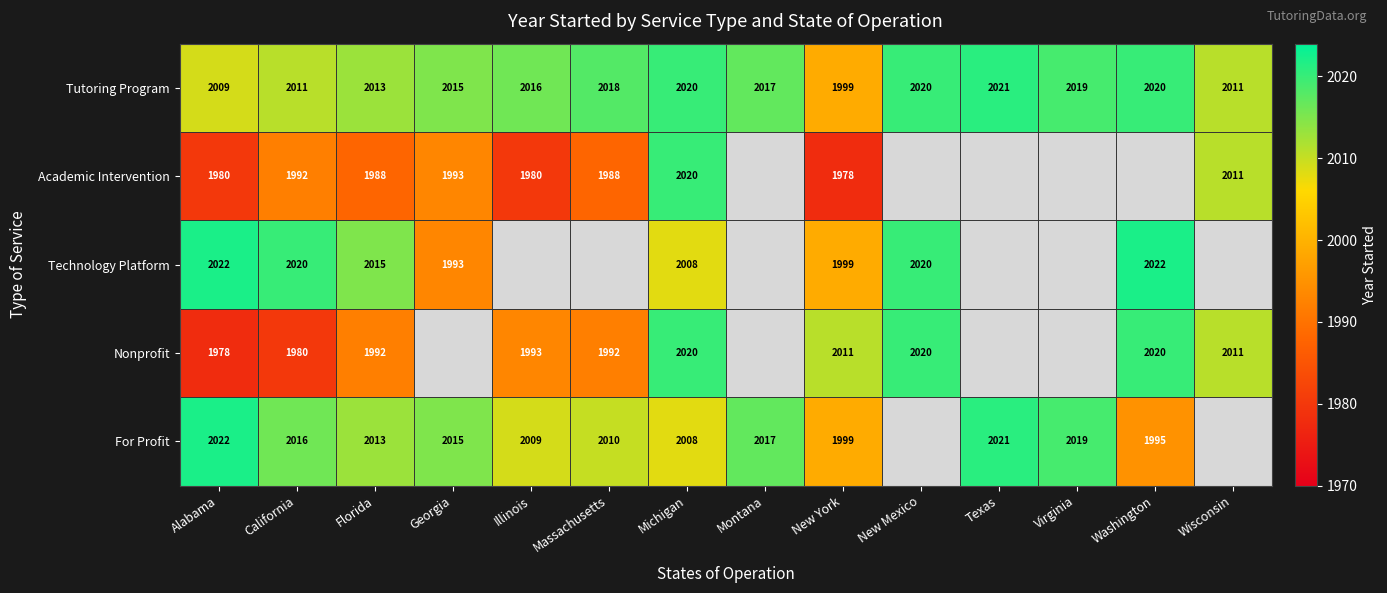

True or false: For Profit has a value of 2834 at California.

False